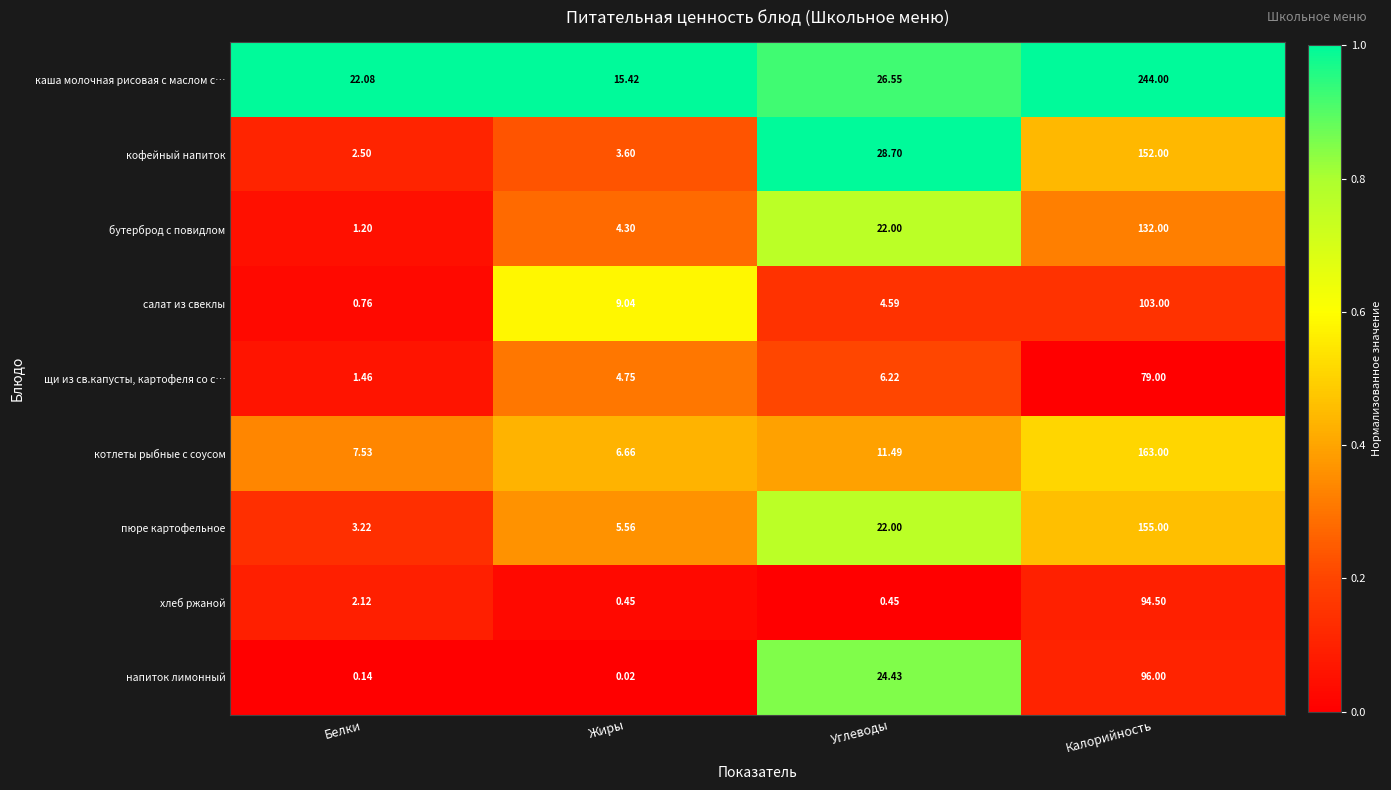

List the series in order of their peak value, highest first.

каша молочная рисовая с маслом с…, котлеты рыбные с соусом, пюре картофельное, кофейный напиток, бутерброд с повидлом, салат из свеклы, напиток лимонный, хлеб ржаной, щи из св.капусты, картофеля со с…